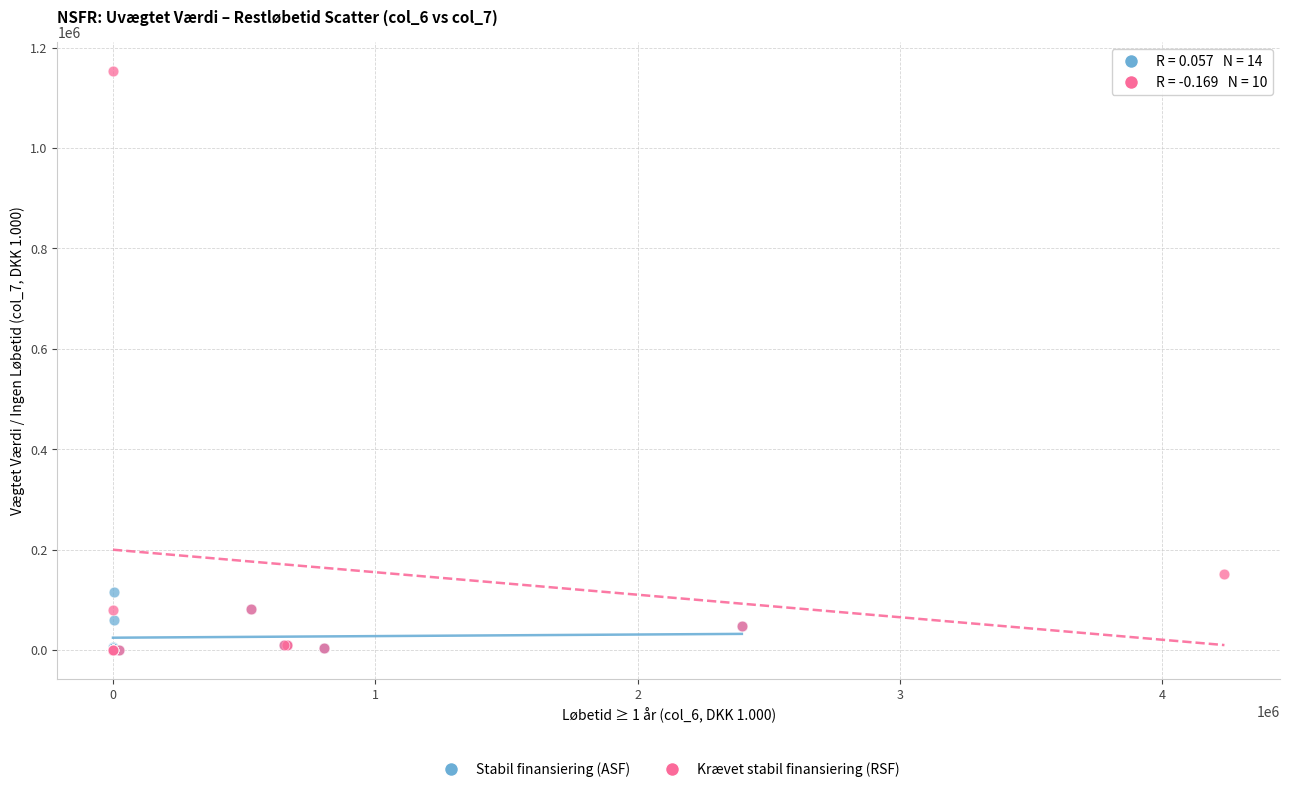

Which series contains the highest Y value?

Krævet stabil finansiering (RSF)